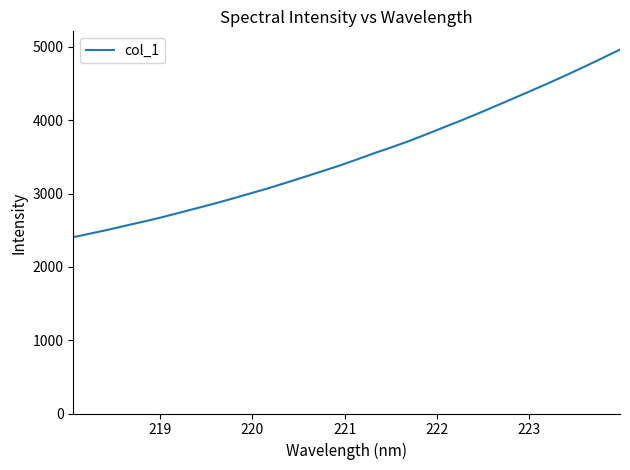

What is the difference between the maximum and minimum values?

2559.7